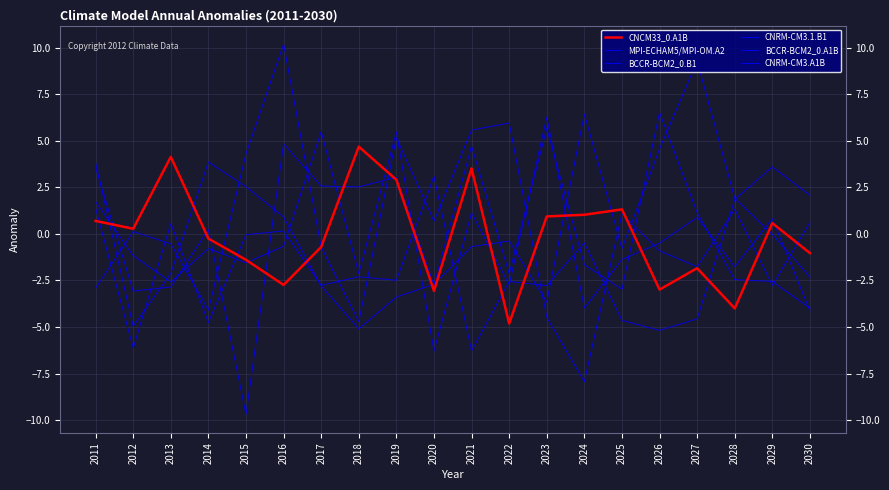

Does the chart display data point markers on the line(s)?

No